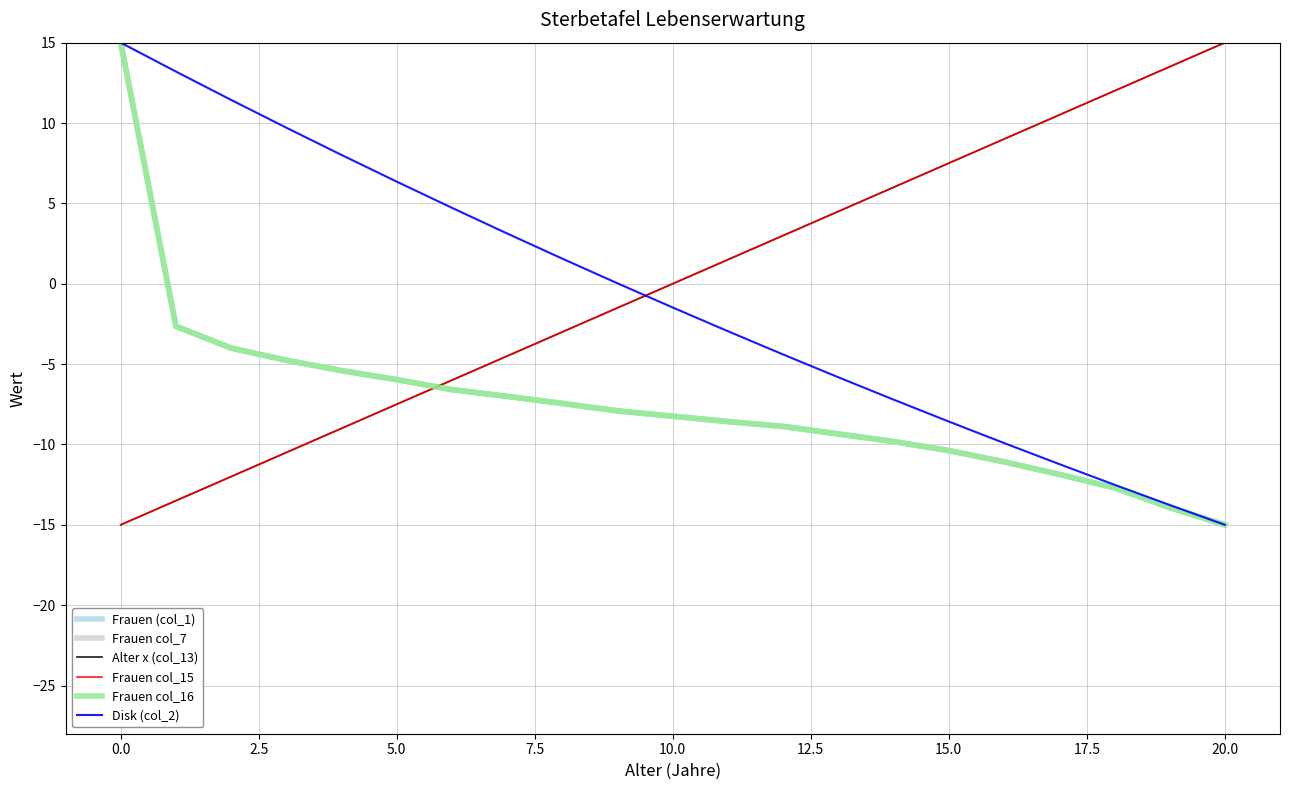

Reading right to left, what are all the values shown in this chart?

Frauen (col_1): -15.0	-13.9	-12.7	-11.9	-11.1	-10.4	-9.8	-9.3	-8.9	-8.6	-8.2	-7.9	-7.4	-7.0	-6.6	-6.0	-5.4	-4.8	-4.0	-2.6	15.0
Frauen col_7: -15.0	-13.9	-12.7	-11.9	-11.1	-10.4	-9.8	-9.3	-8.9	-8.6	-8.2	-7.9	-7.4	-7.0	-6.6	-6.0	-5.4	-4.8	-4.0	-2.6	15.0
Alter x (col_13): 15.0	13.5	12.0	10.5	9.0	7.5	6.0	4.5	3.0	1.5	0.0	-1.5	-3.0	-4.5	-6.0	-7.5	-9.0	-10.5	-12.0	-13.5	-15.0
Frauen col_15: 15.0	13.5	12.0	10.5	9.0	7.5	6.0	4.5	3.0	1.5	0.0	-1.5	-3.0	-4.5	-6.0	-7.5	-9.0	-10.5	-12.0	-13.5	-15.0
Frauen col_16: -15.0	-13.9	-12.7	-11.9	-11.1	-10.4	-9.8	-9.3	-8.9	-8.6	-8.2	-7.9	-7.4	-7.0	-6.6	-6.0	-5.4	-4.8	-4.0	-2.6	15.0
Disk (col_2): -15.0	-13.8	-12.5	-11.2	-9.9	-8.6	-7.2	-5.8	-4.4	-3.0	-1.5	0.0	1.6	3.1	4.7	6.4	8.0	9.7	11.4	13.2	15.0